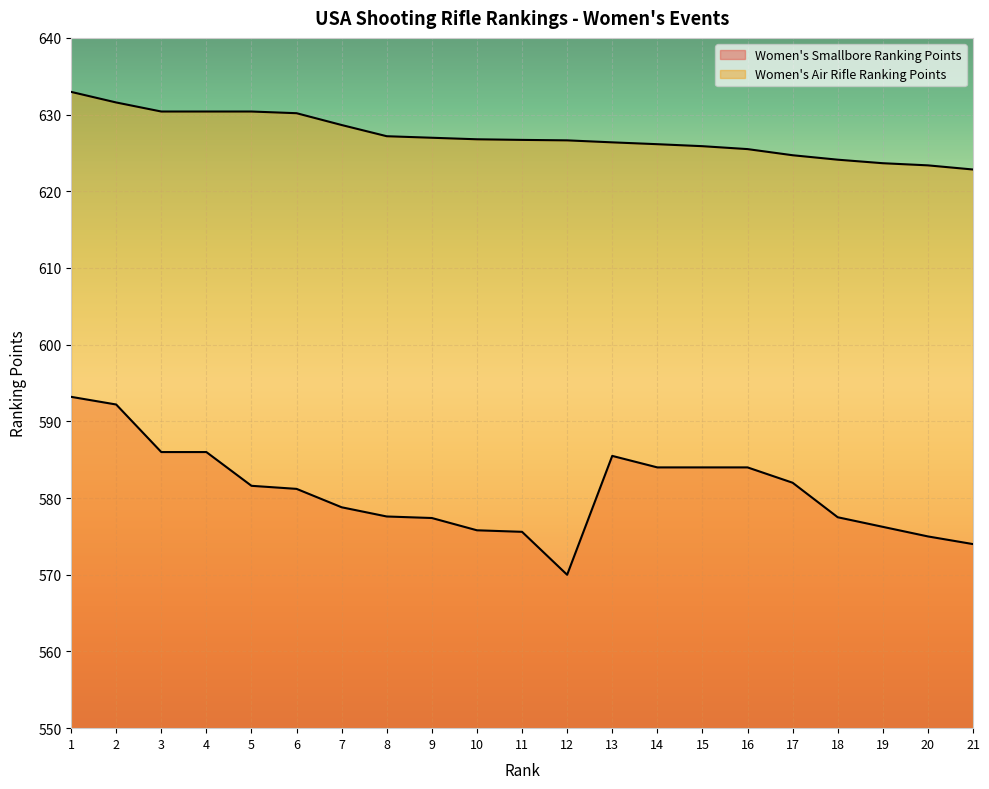

What value does the Women's Air Rifle Ranking Points series have at 10?

626.8